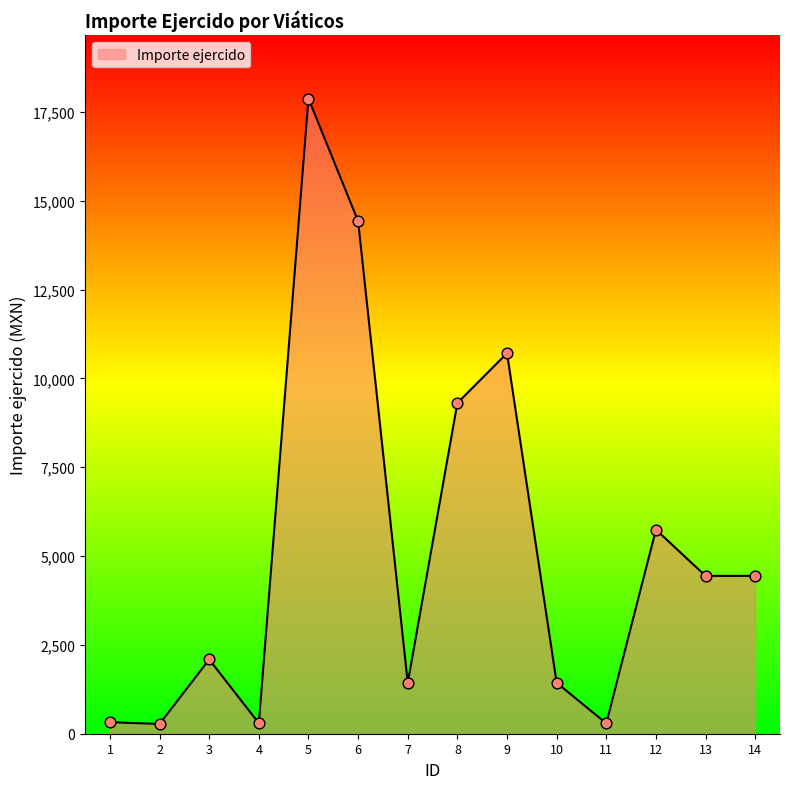

What is the ratio of the value at 5 to the value at 3?

8.6